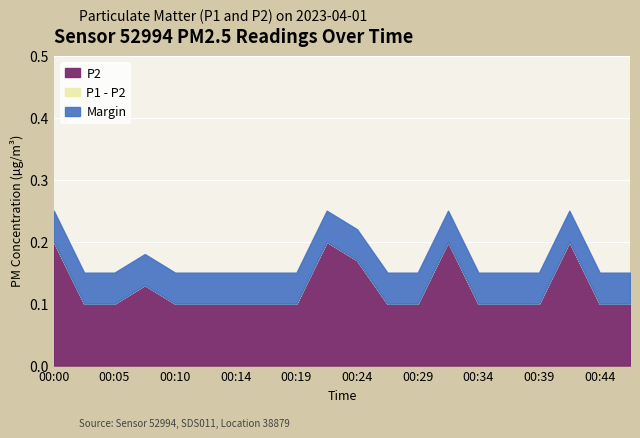

Which label corresponds to the smallest value in the chart?

00:02